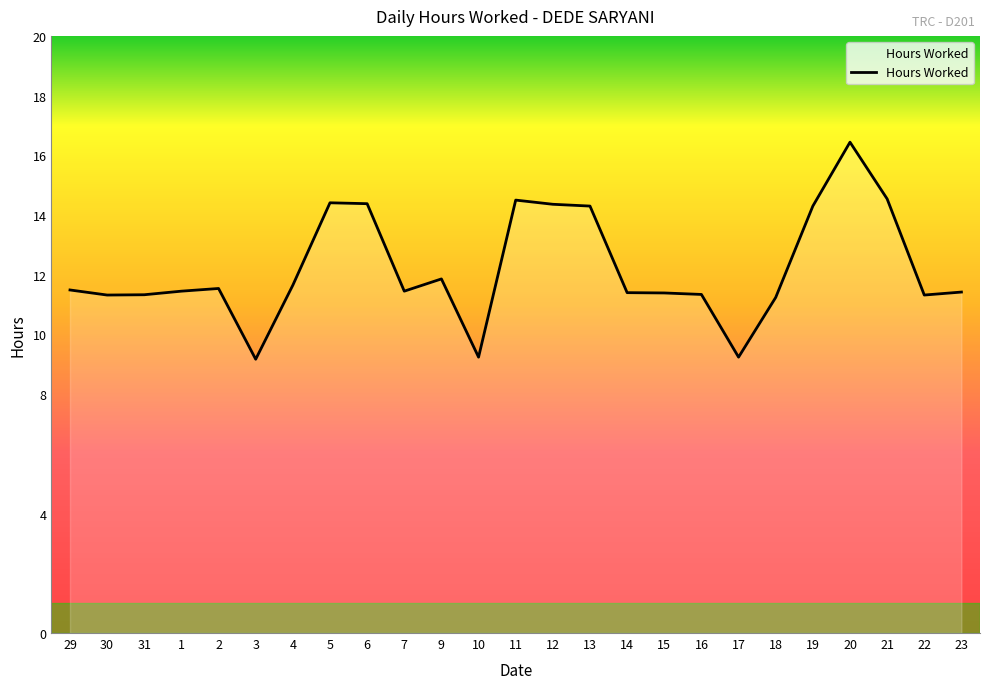

What is the minimum value shown in the chart?

9.2